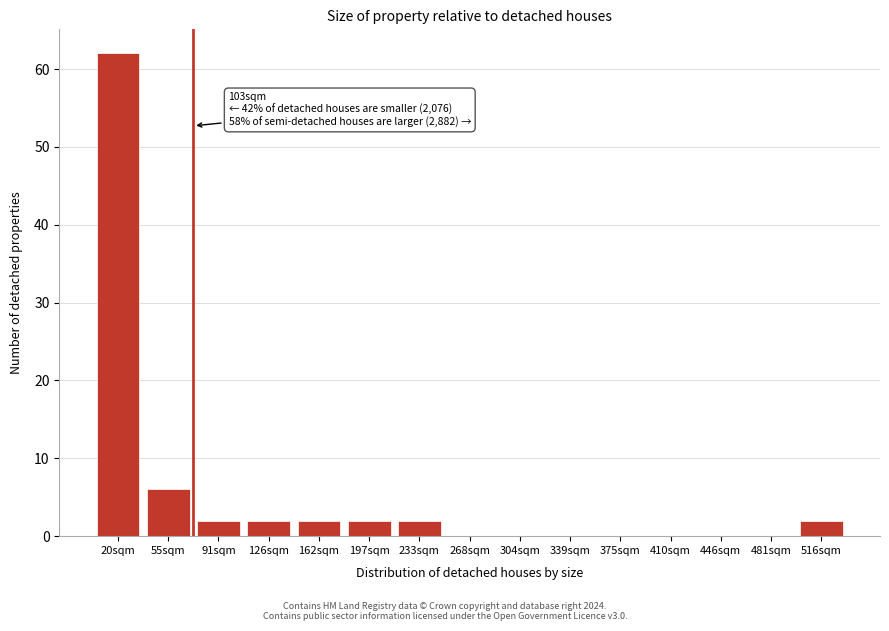

What value does the data have at 55sqm?

6